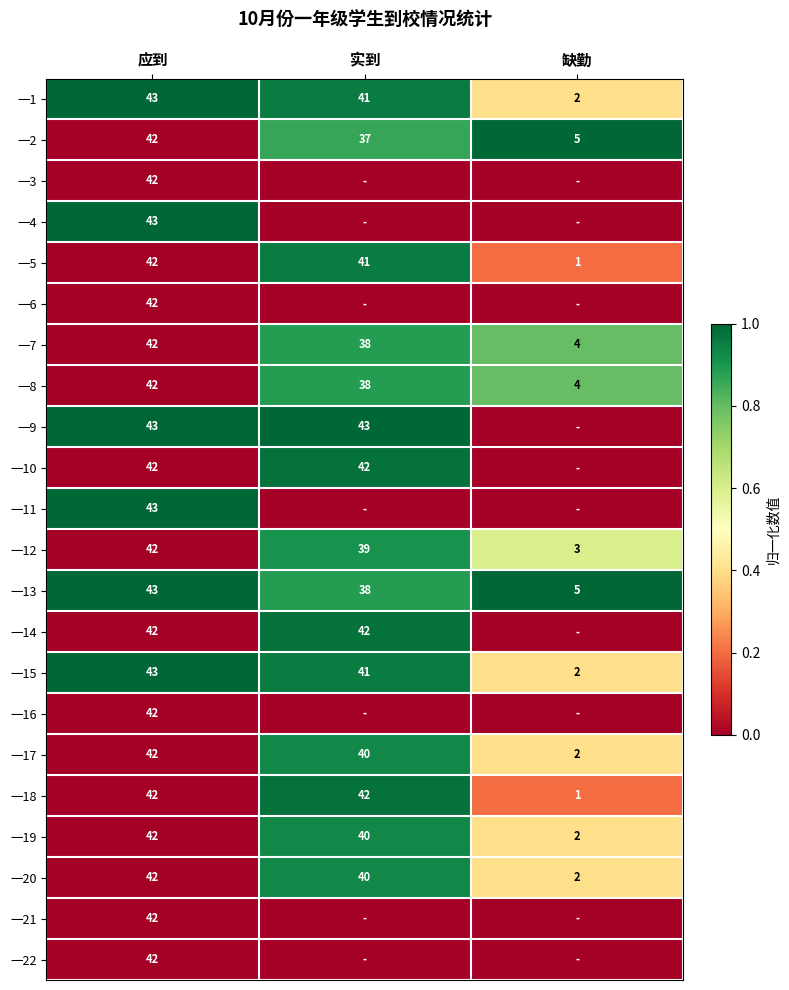

True or false: 一15 has a value of 41 at 实到.

True